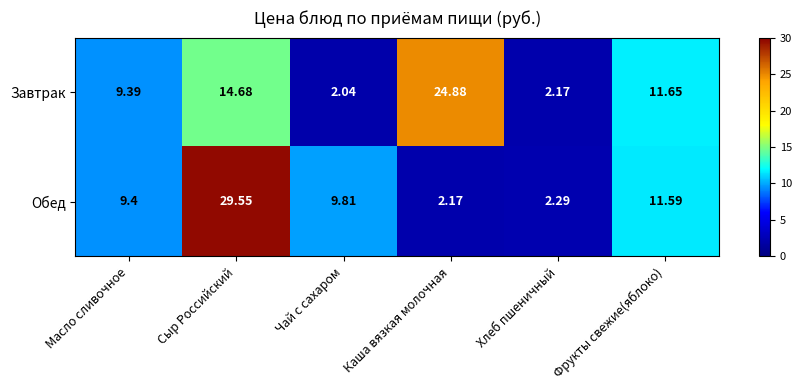

Which series has the largest range (max minus min)?

Обед